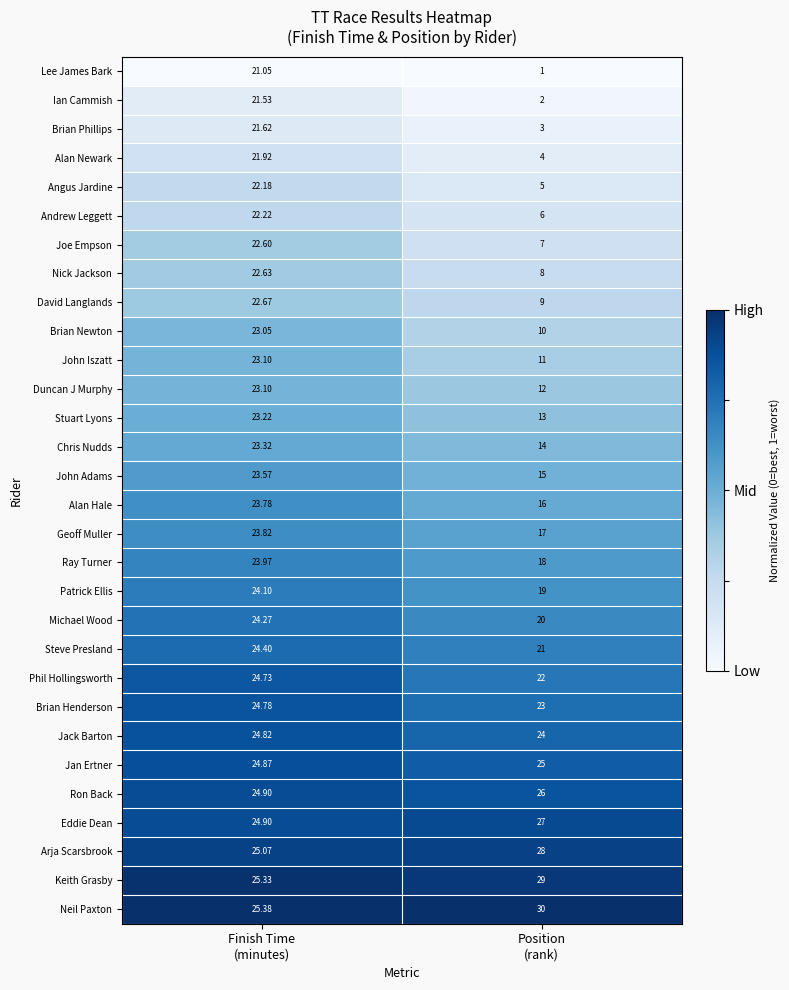

At which category does the chart reach its peak across all series?

Position
(rank)